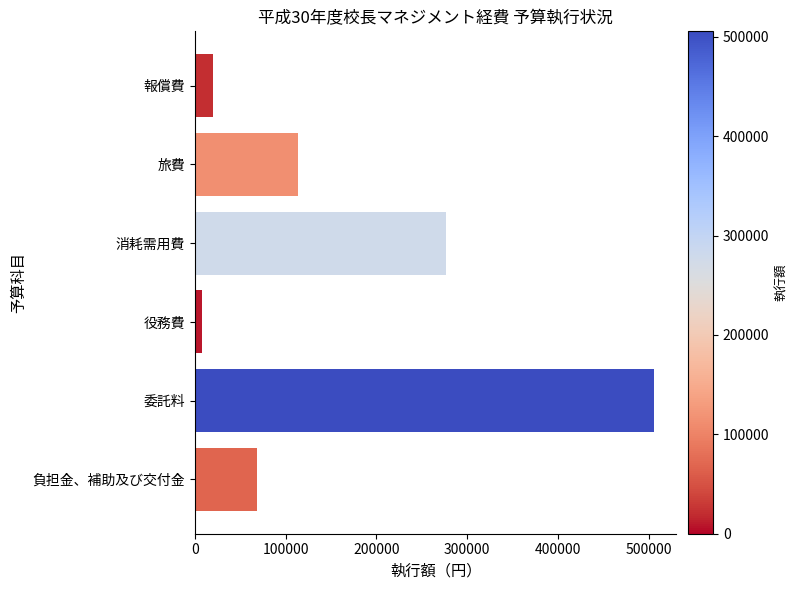

Rank the categories by value from lowest to highest.

役務費, 報償費, 負担金、補助及び交付金, 旅費, 消耗需用費, 委託料